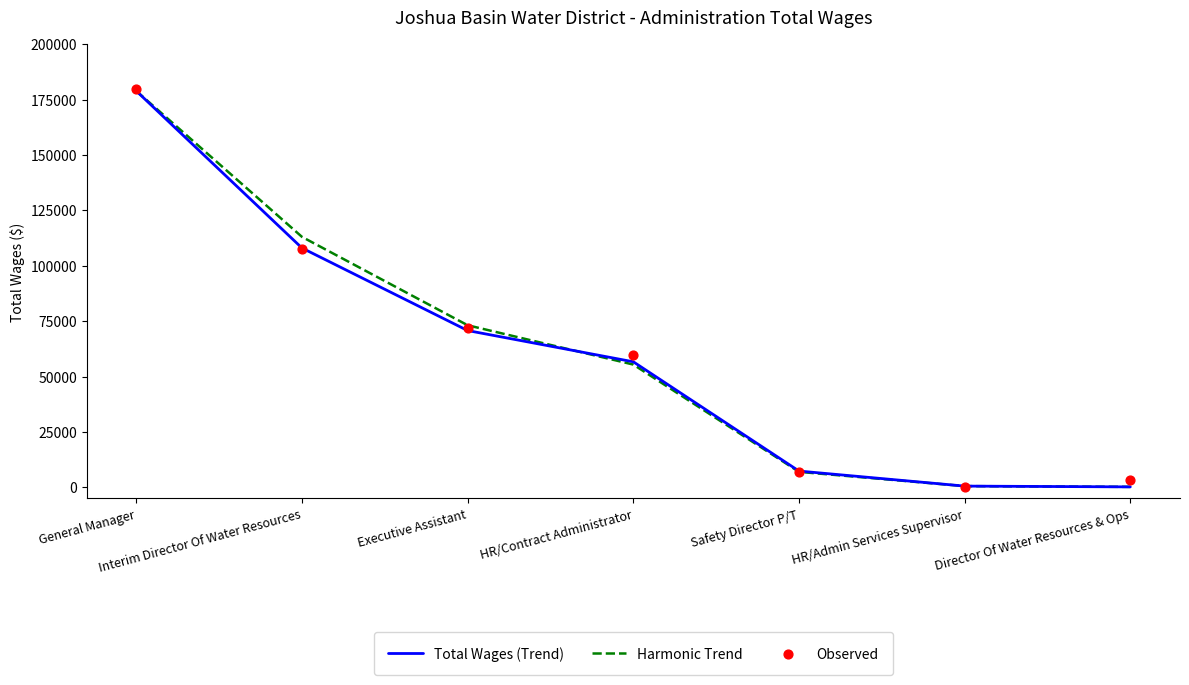

Which series has the largest total across all categories?

Observed